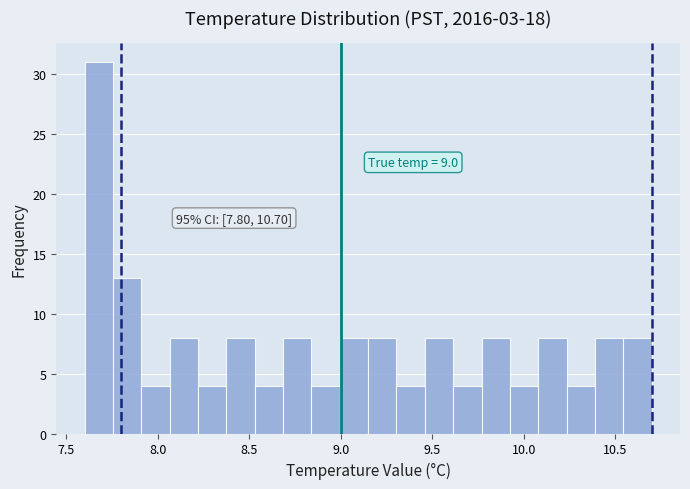

Read against the x-axis, roughly where is the centre of the tallest bar?

7.70